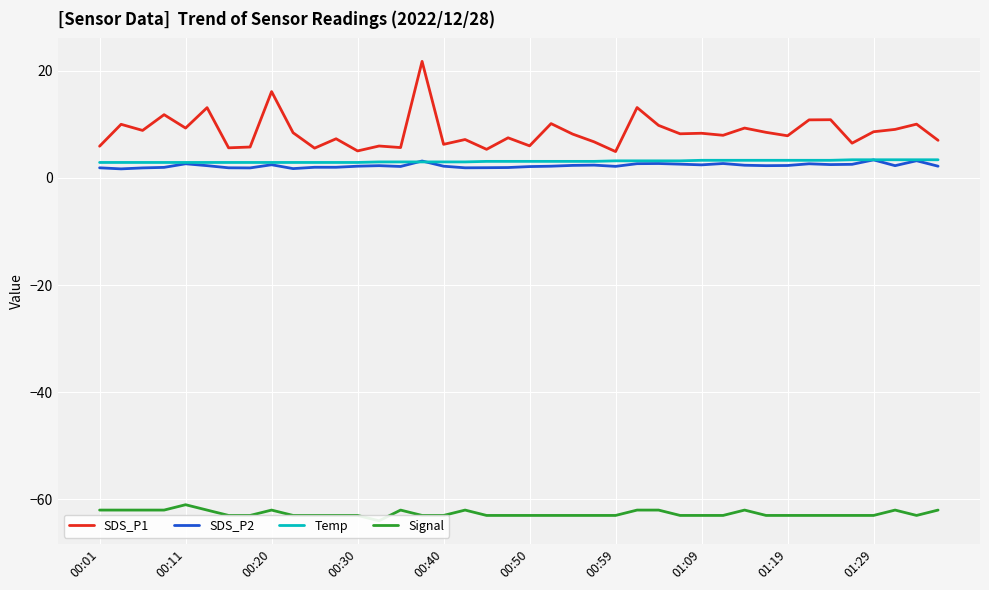

How many interior local peaks does the SDS_P2 series have?

10